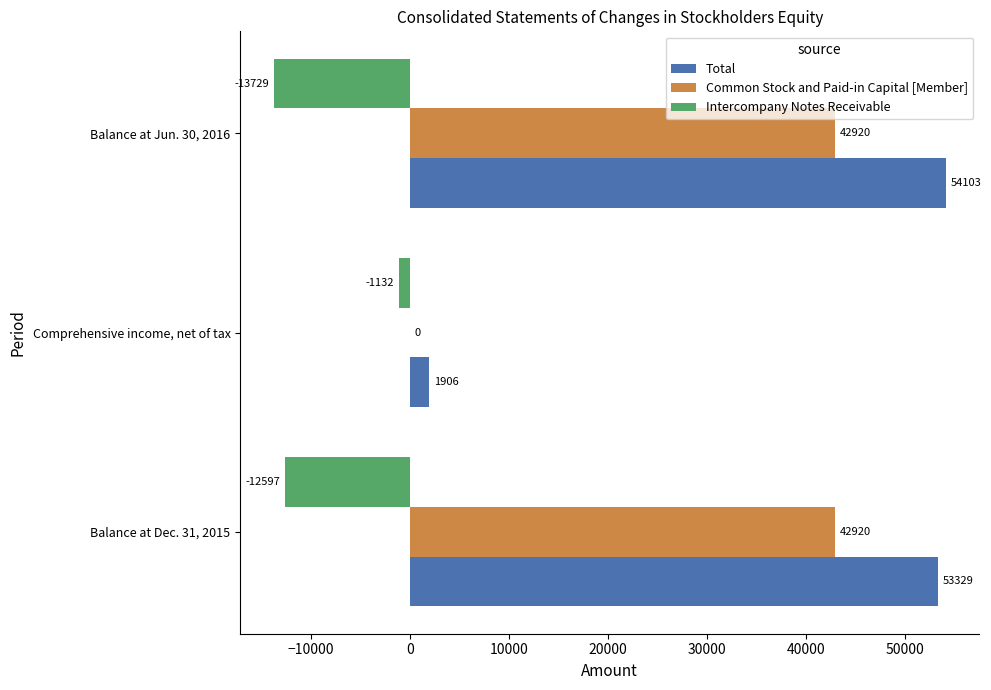

At which category is the sum across all series the highest?

Balance at Dec. 31, 2015